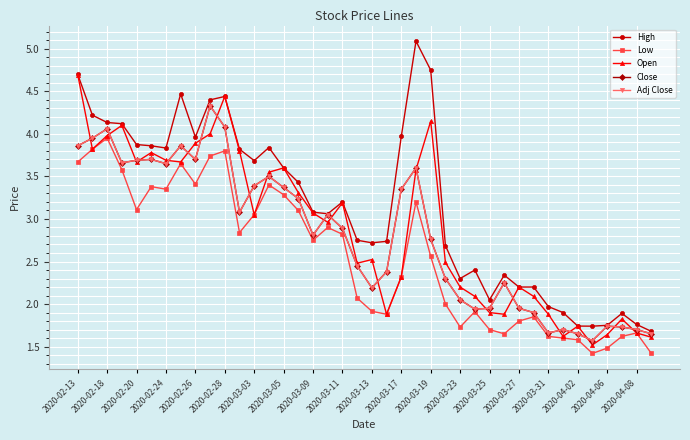

Reading left to right, extract all data points from this chart.

High: 4.7	4.2	4.1	4.1	3.9	3.9	3.8	4.5	4.0	4.4	4.4	3.8	3.7	3.8	3.6	3.4	3.1	3.1	3.2	2.8	2.7	2.7	4.0	5.1	4.8	2.7	2.3	2.4	2.0	2.3	2.2	2.2	2.0	1.9	1.7	1.7	1.8	1.9	1.8	1.7
Low: 3.7	3.8	4.0	3.6	3.1	3.4	3.3	3.7	3.4	3.7	3.8	2.8	3.0	3.4	3.3	3.1	2.8	2.9	2.8	2.1	1.9	1.9	2.3	3.2	2.6	2.0	1.7	1.9	1.7	1.6	1.8	1.9	1.6	1.6	1.6	1.4	1.5	1.6	1.7	1.4
Open: 4.7	3.8	4.0	4.1	3.7	3.8	3.7	3.7	3.9	4.0	4.4	3.8	3.0	3.5	3.6	3.3	3.1	3.0	3.2	2.5	2.5	1.9	2.3	3.6	4.2	2.5	2.2	2.1	1.9	1.9	2.2	2.1	1.9	1.6	1.7	1.5	1.6	1.8	1.7	1.6
Close: 3.9	4.0	4.1	3.7	3.7	3.7	3.7	3.9	3.7	4.3	4.1	3.1	3.4	3.5	3.4	3.2	2.8	3.0	2.9	2.5	2.2	2.4	3.3	3.6	2.8	2.3	2.0	1.9	2.0	2.2	2.0	1.9	1.7	1.7	1.6	1.6	1.7	1.7	1.7	1.6
Adj Close: 3.9	4.0	4.1	3.7	3.7	3.7	3.7	3.9	3.7	4.3	4.1	3.1	3.4	3.5	3.4	3.2	2.8	3.0	2.9	2.5	2.2	2.4	3.3	3.6	2.8	2.3	2.0	1.9	2.0	2.2	2.0	1.9	1.7	1.7	1.6	1.6	1.7	1.7	1.7	1.6